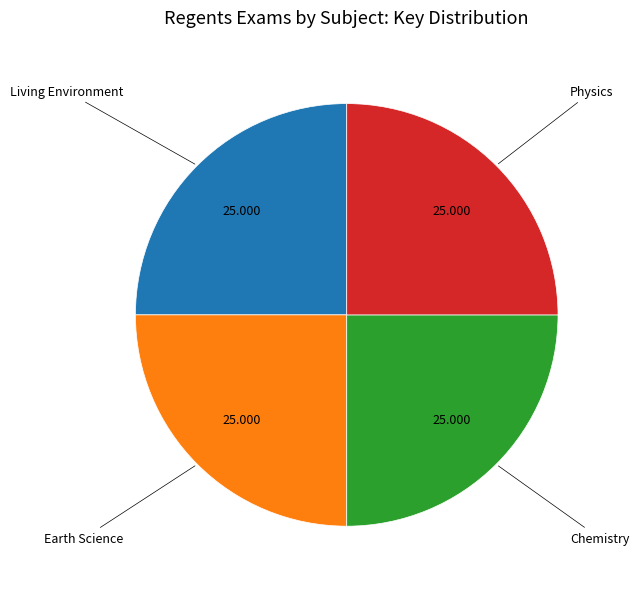

Is there a majority slice in this chart?

No